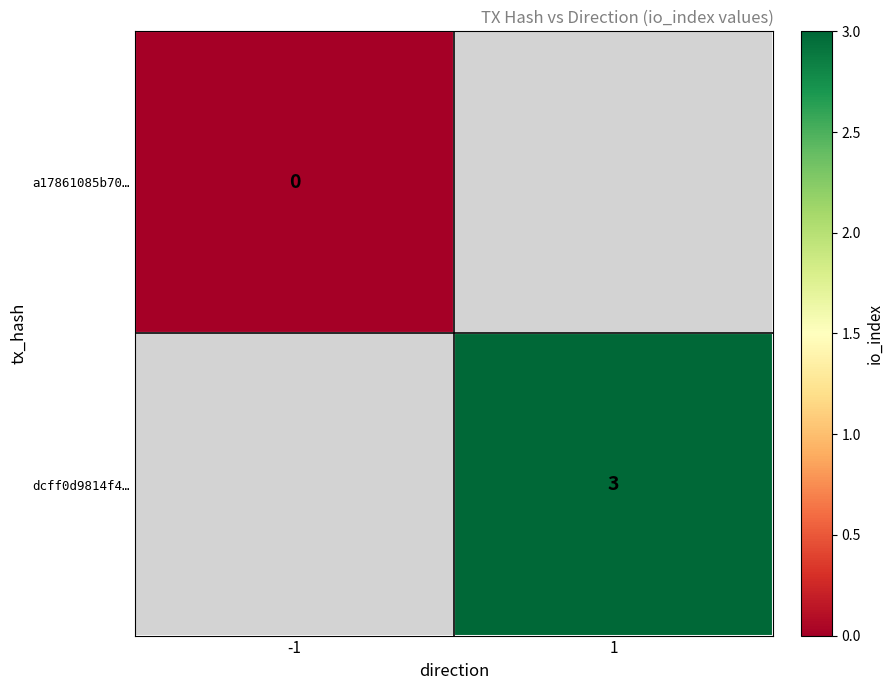

True or false: dcff0d9814f4… has a value of 1.5 at 1.

False